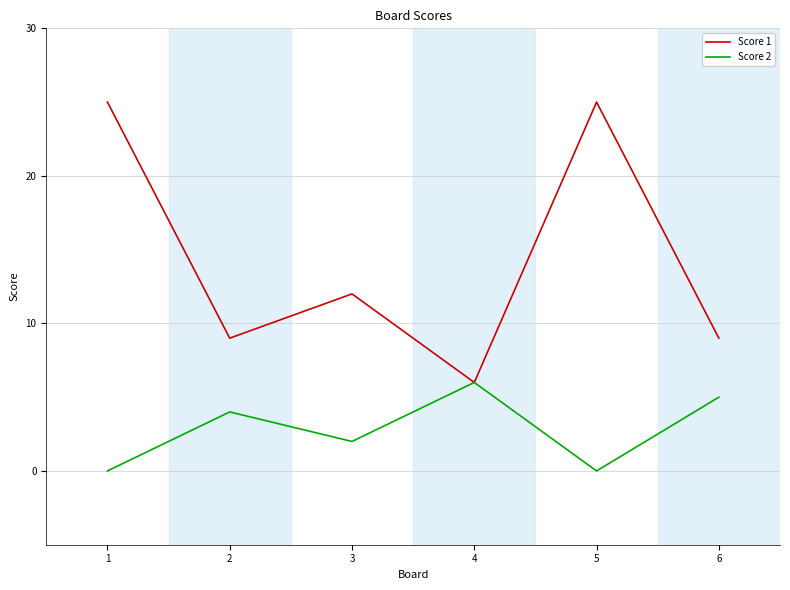

Count the Score 1 values in the range 9 to 25.

5